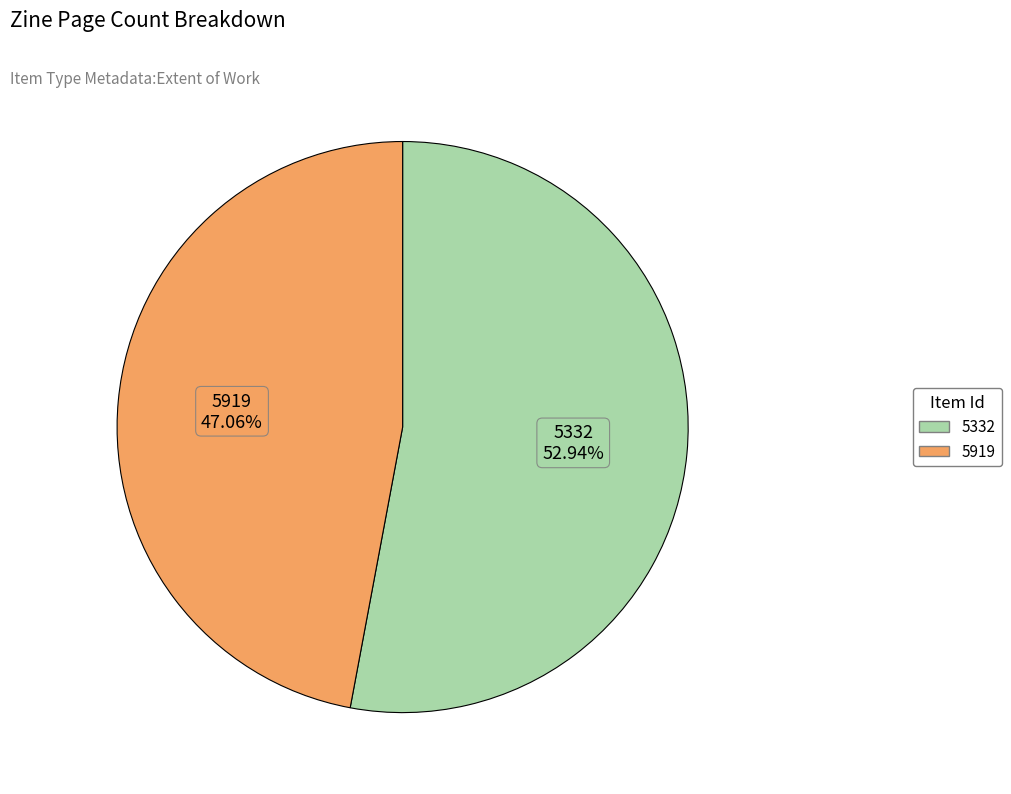

Is it true that 5919 is 47% of the pie?

True